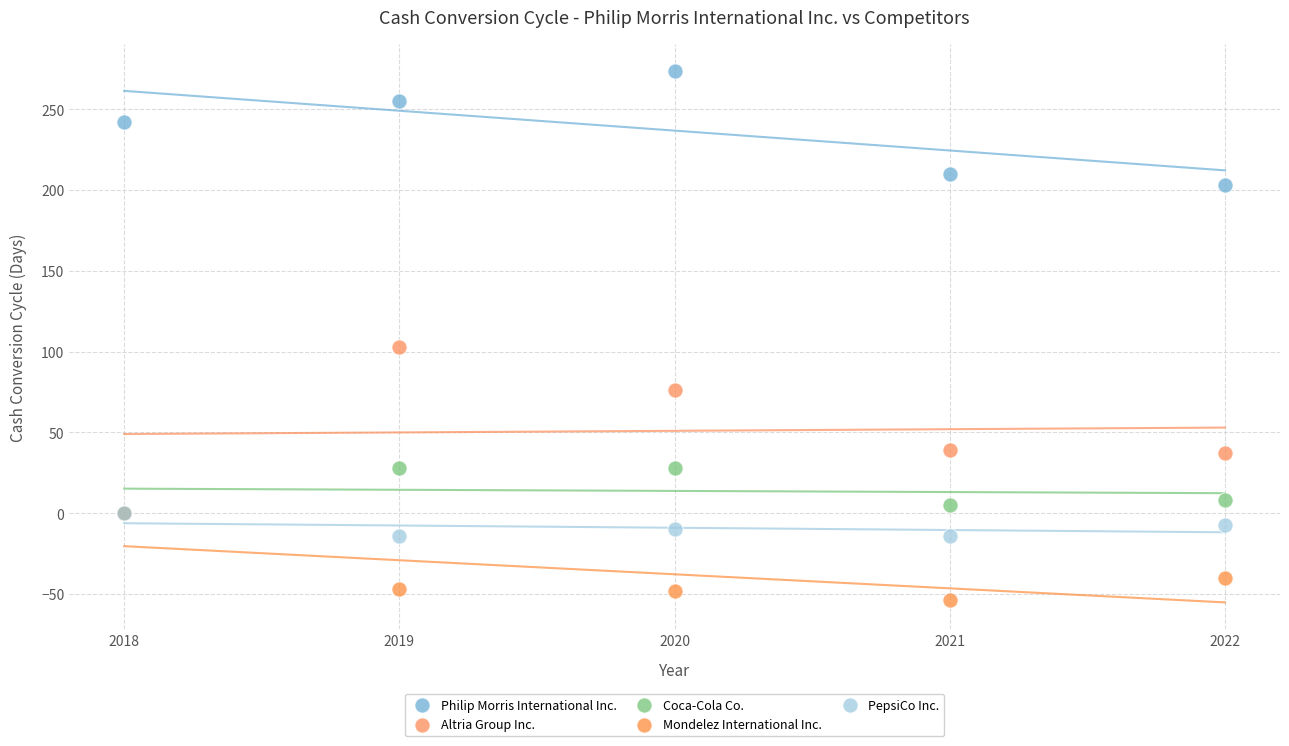

Across all series, what Y value is closest to 110?

103